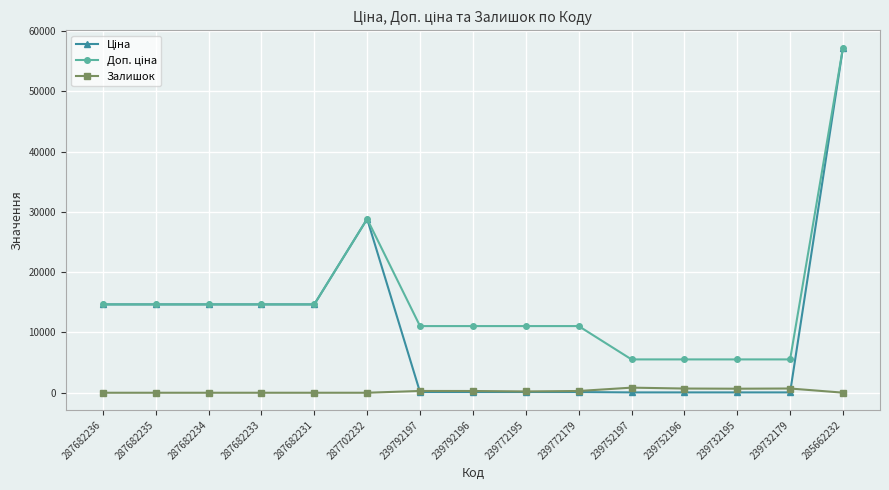

At which category is the sum across all series the highest?

285662232